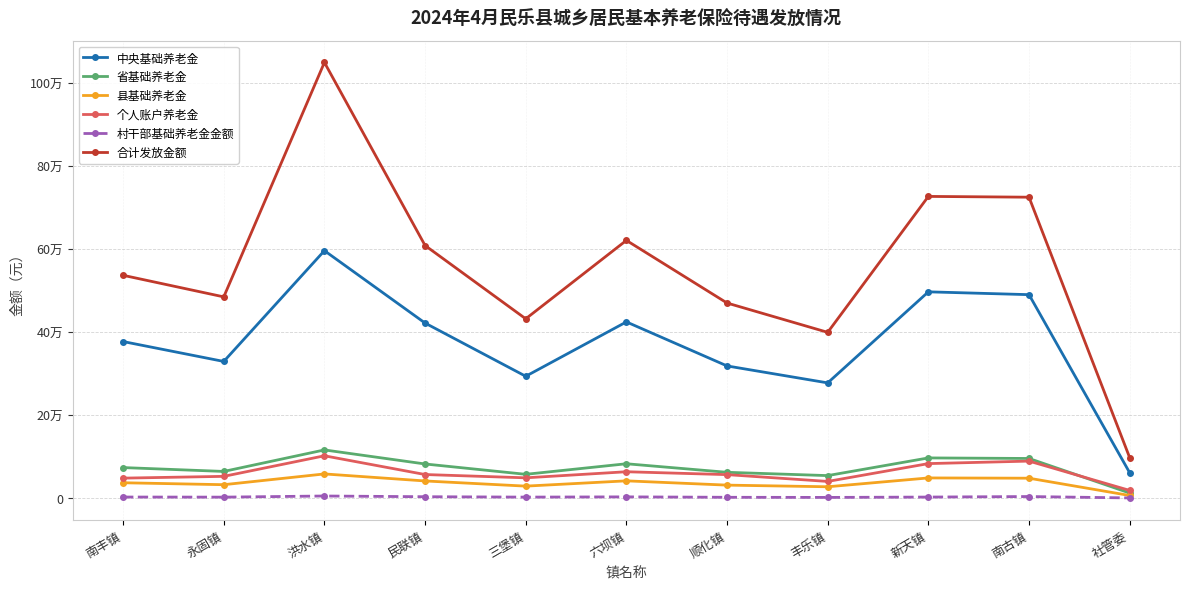

Rank the series by their maximum value, from lowest to highest.

村干部基础养老金金额, 县基础养老金, 个人账户养老金, 省基础养老金, 中央基础养老金, 合计发放金额